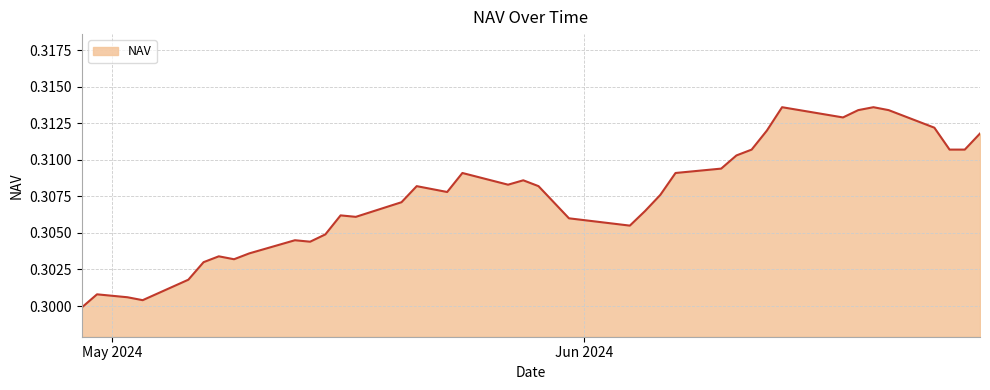

Does the chart have visible grid lines?

Yes